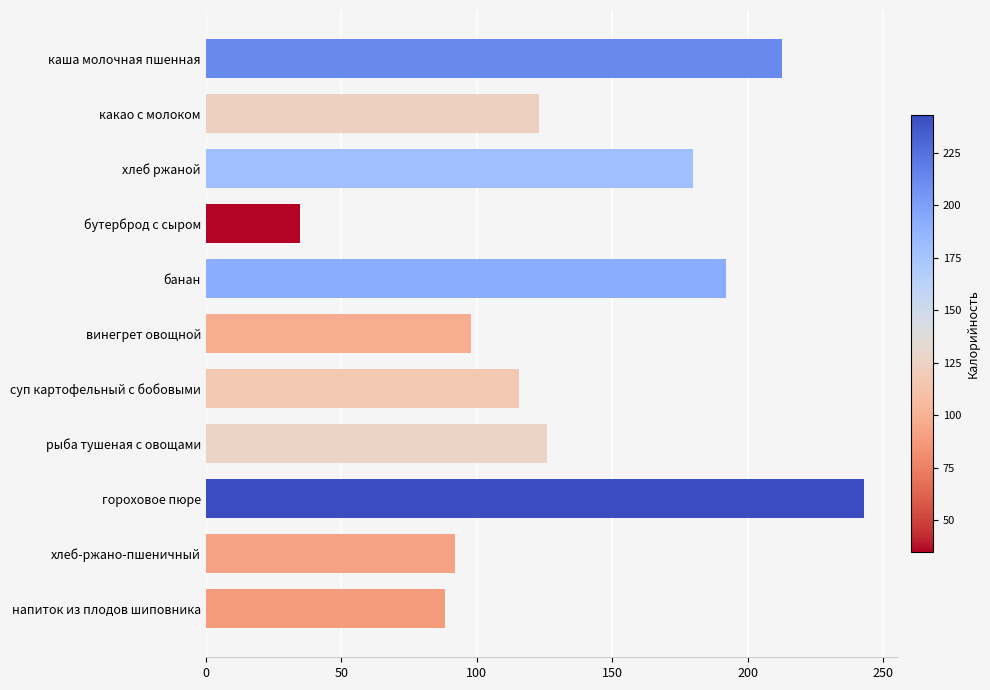

Approximately how many times larger is the value at хлеб-ржано-пшеничный compared to хлеб ржаной?

0.5